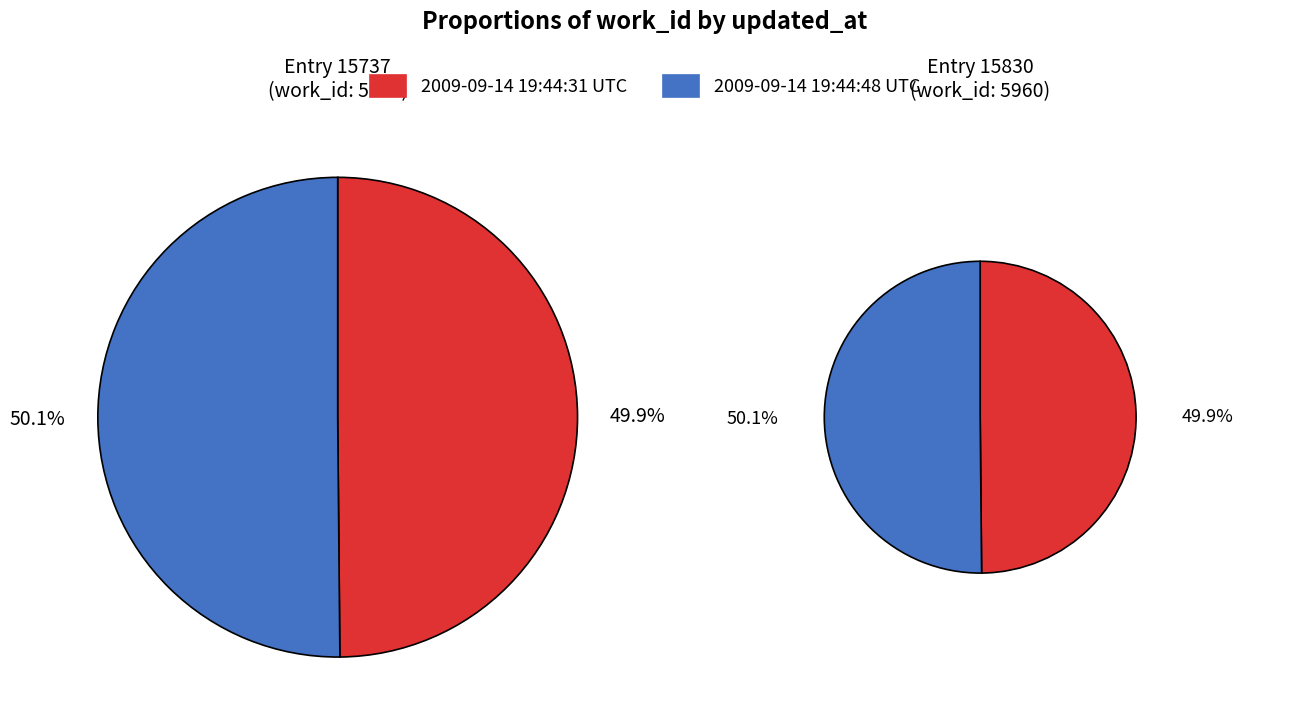

Which category has the biggest portion of the pie?

2009-09-14 19:44:48 UTC